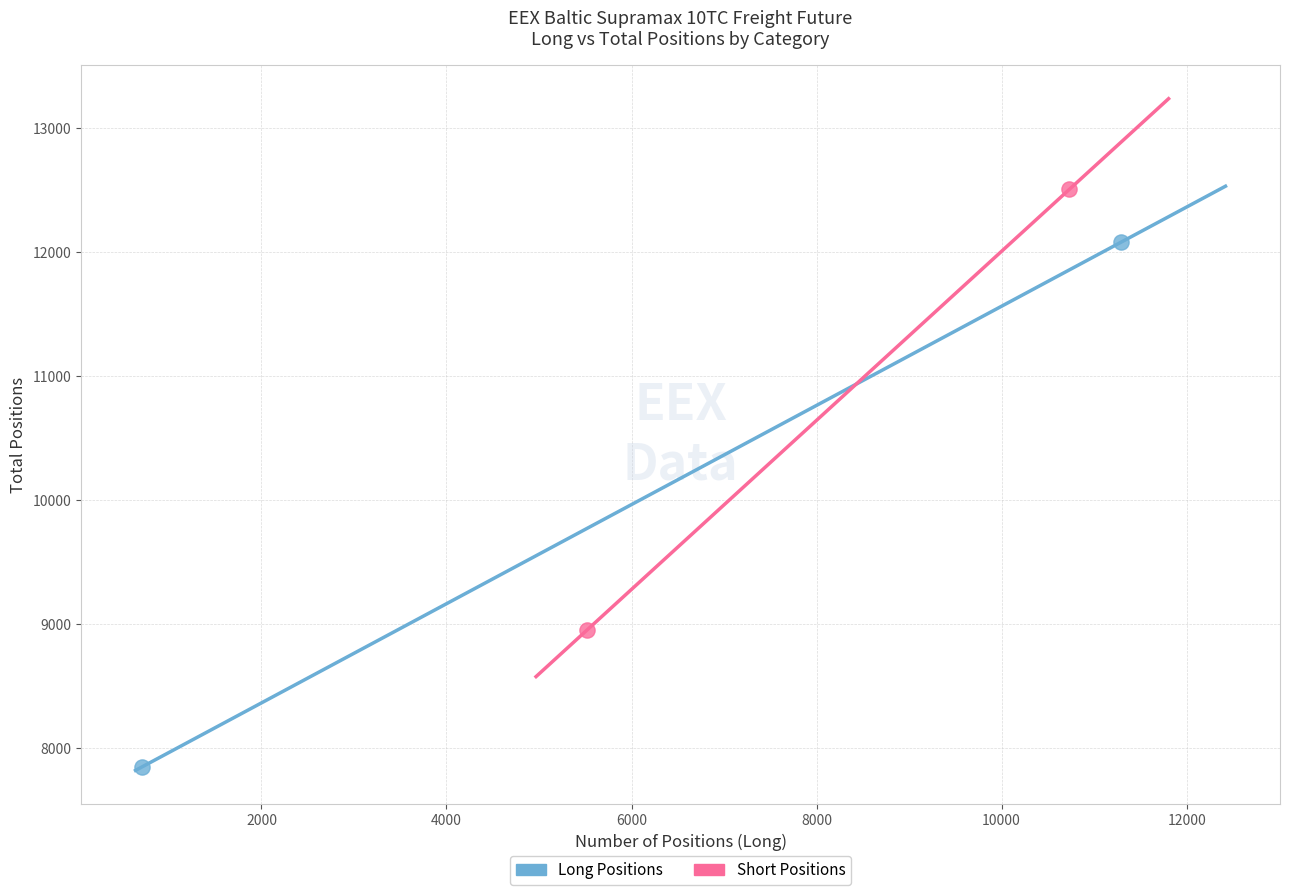

Which series reaches the minimum Y coordinate?

Long Positions